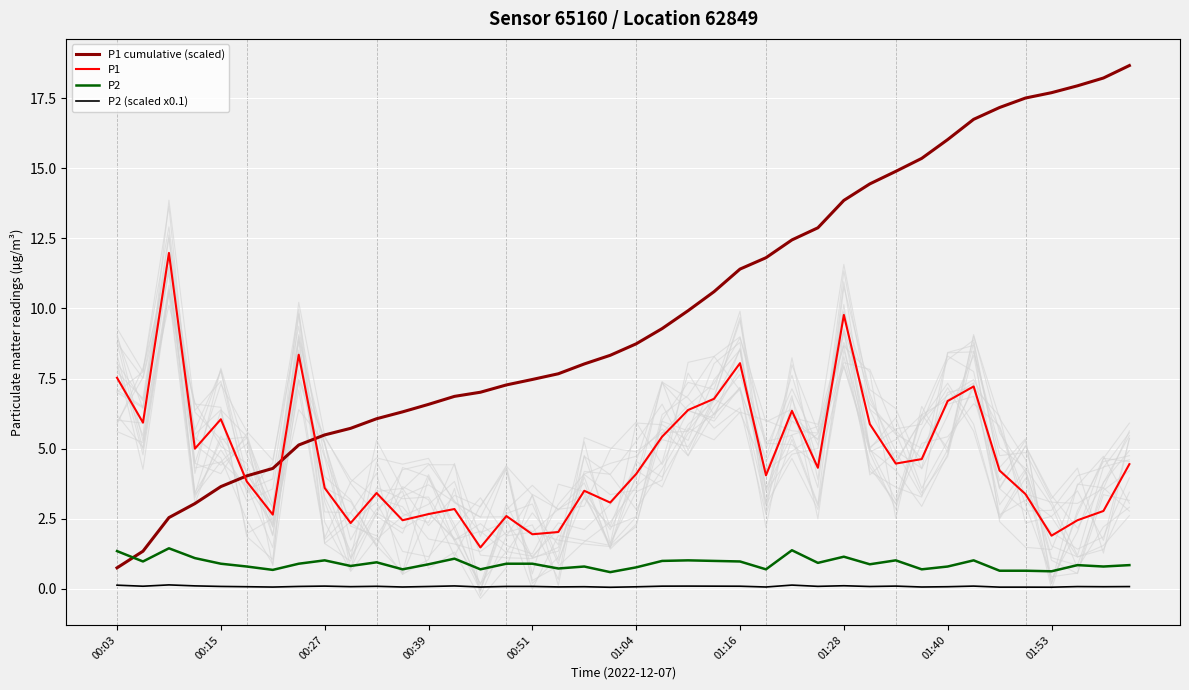

True or false: P2 and P2 (scaled x0.1) cross at least once.

False